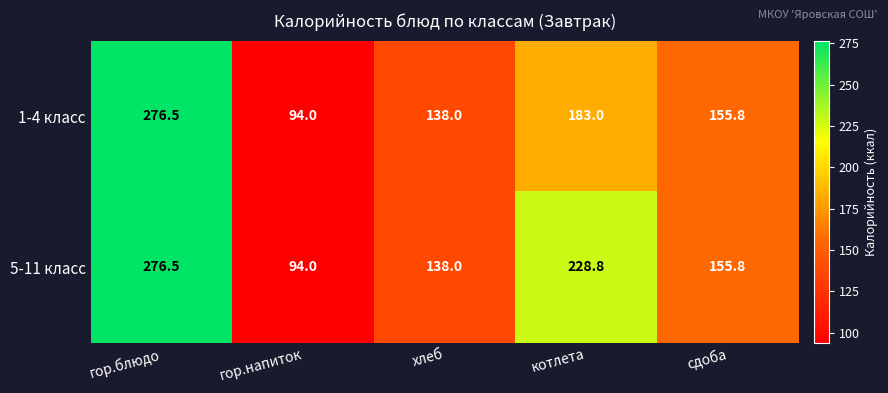

Rank the series at котлета from lowest to highest value.

1-4 класс, 5-11 класс